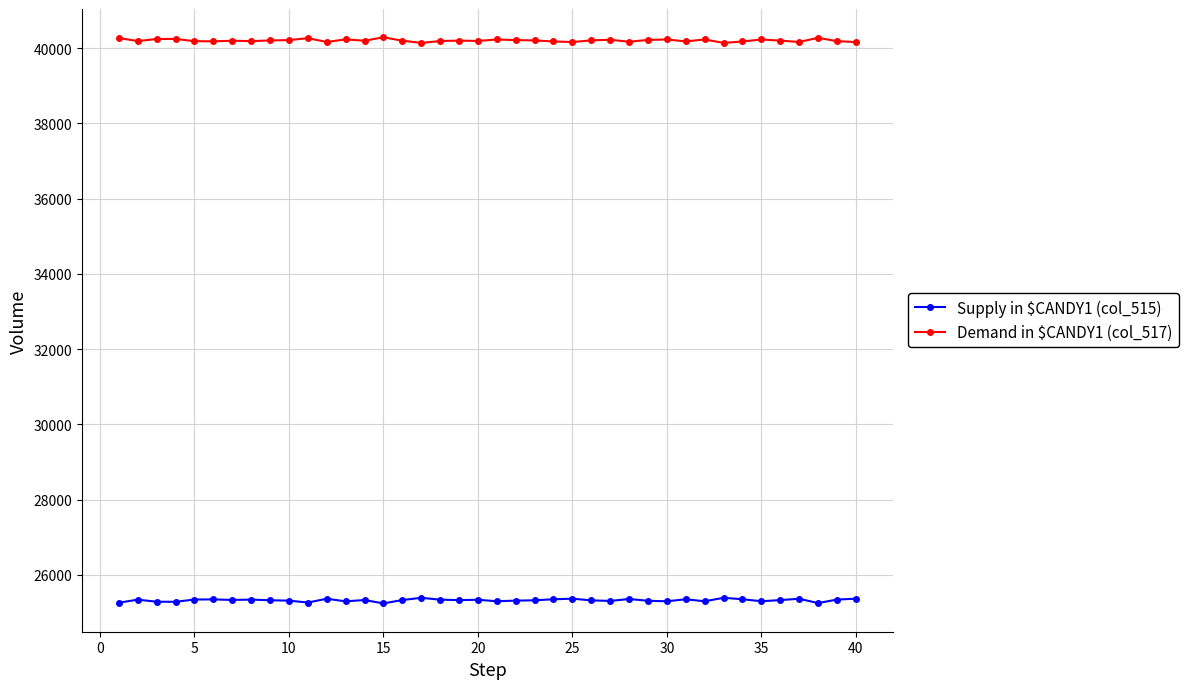

What is the average value of the Supply in $CANDY1 (col_515) series?

25328